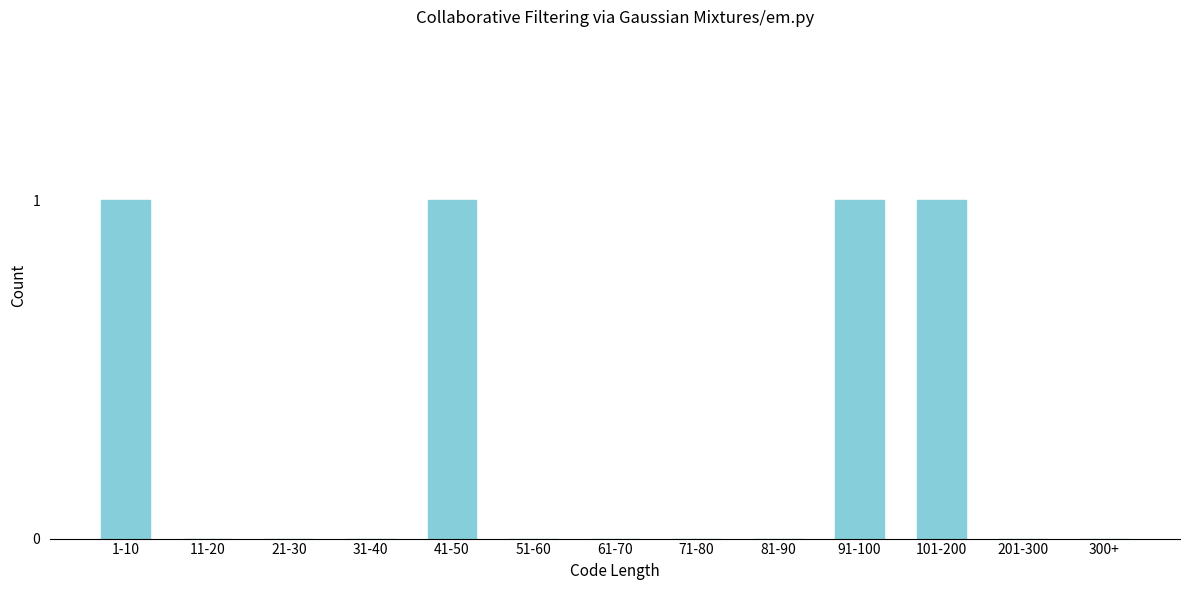

Reading left to right, transcribe all the data shown in this chart.

1-10=1	11-20=0	21-30=0	31-40=0	41-50=1	51-60=0	61-70=0	71-80=0	81-90=0	91-100=1	101-200=1	201-300=0	300+=0